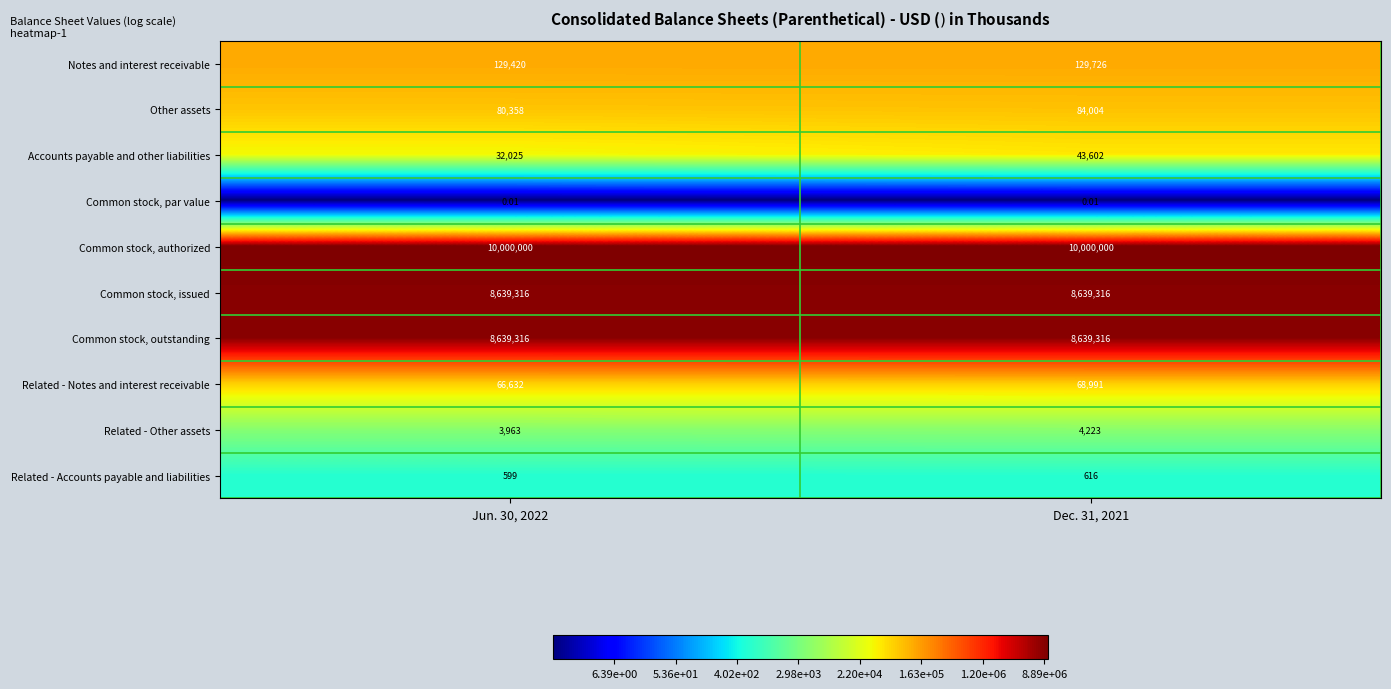

Which series has the largest range (max minus min)?

Accounts payable and other liabilities